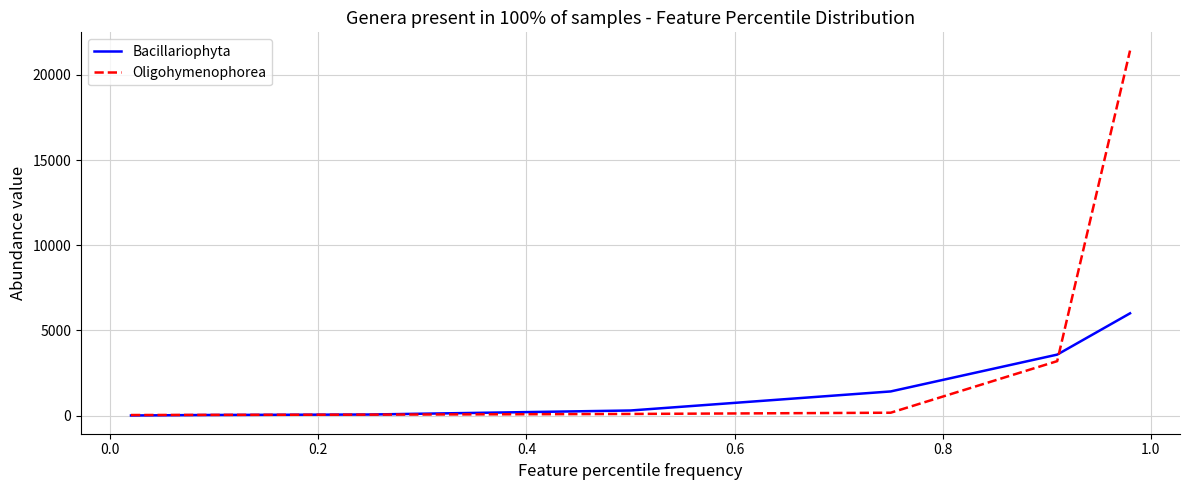

List the series in order of their peak value, highest first.

Oligohymenophorea, Bacillariophyta